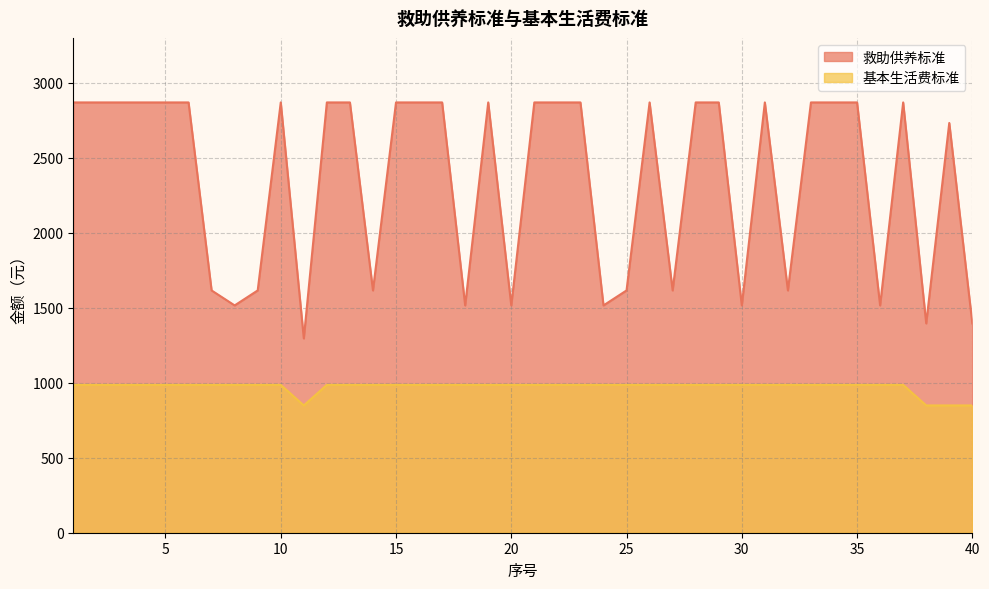

The value of 基本生活费标准 at 35 is 299. True or false?

False